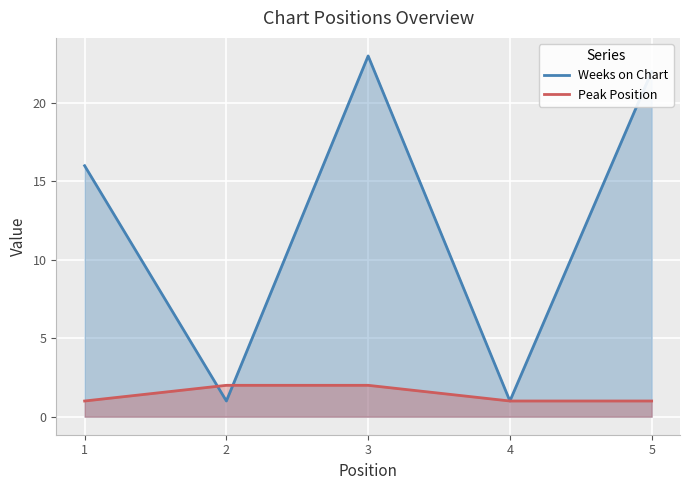

Which category has the lowest value in the Weeks on Chart series?

2